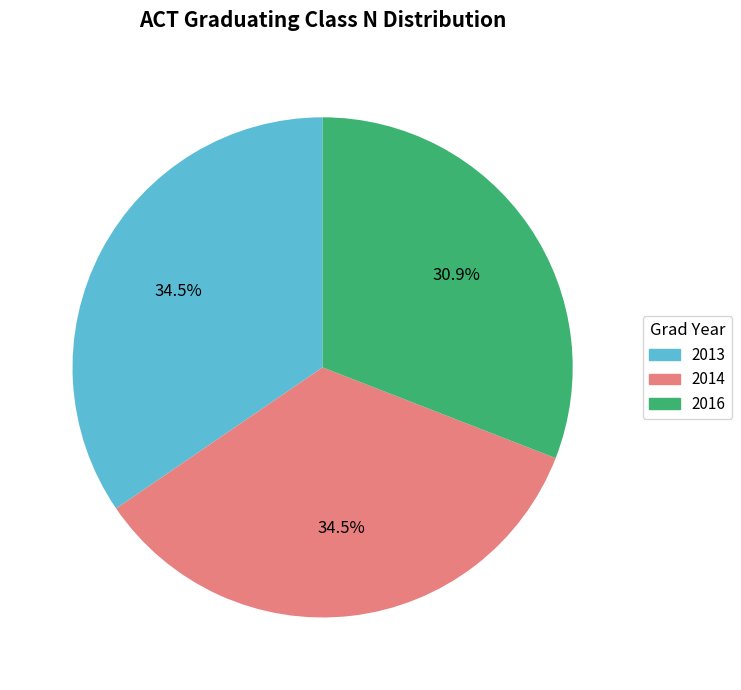

Is it true that 2014 is 44% of the pie?

False